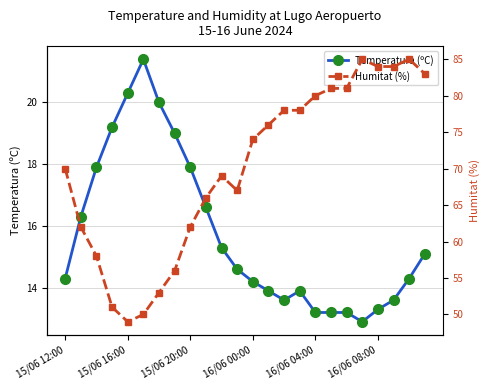

Is it true that Humitat (%) equals 47.0 at 15/06 12:00?

False